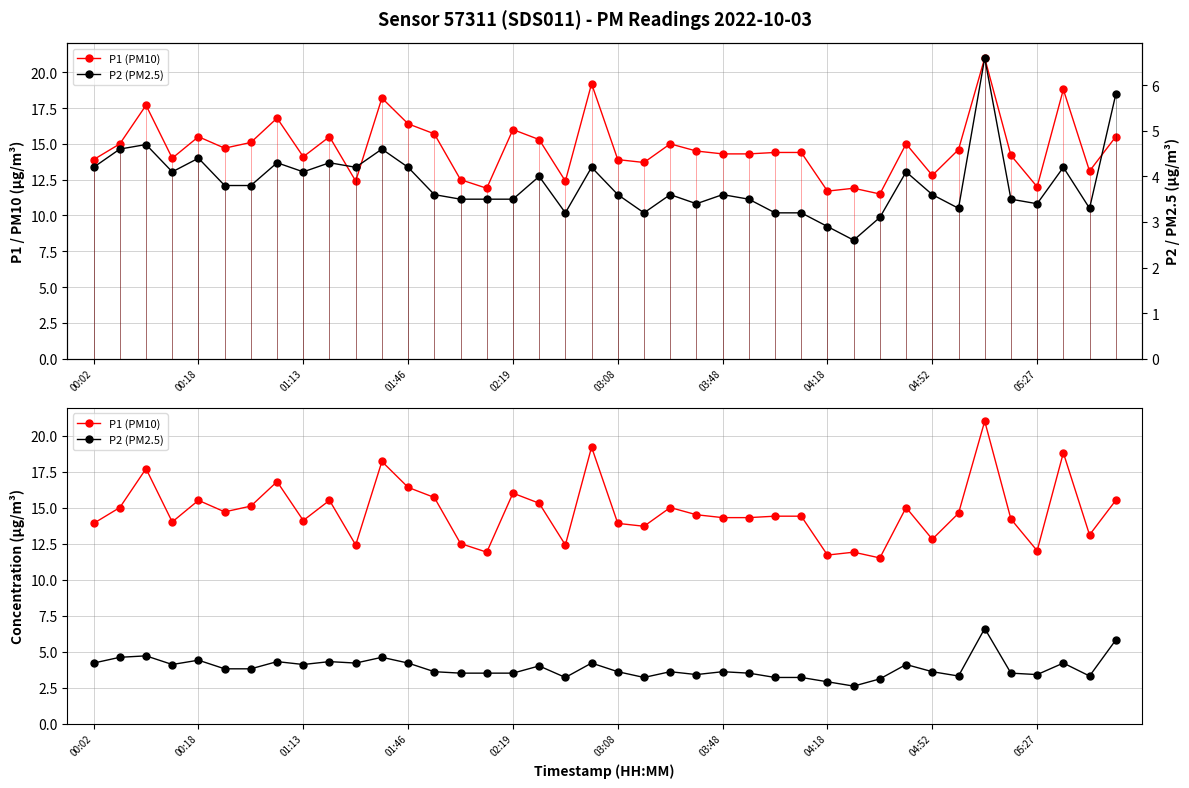

At how many categories does at least one series exceed 18?

4